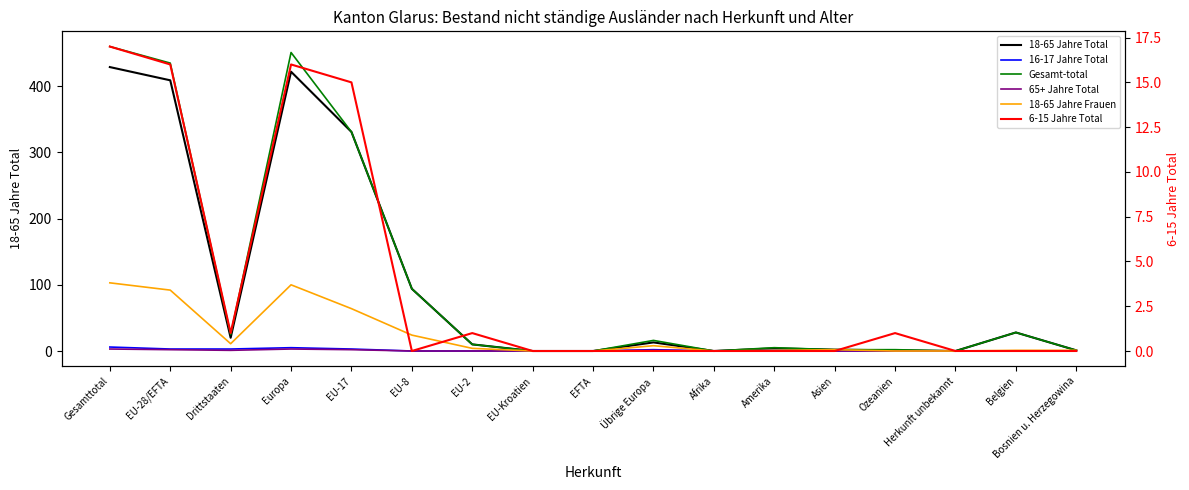

Is it true that 6-15 Jahre Total equals 10 at EU-28/EFTA?

False